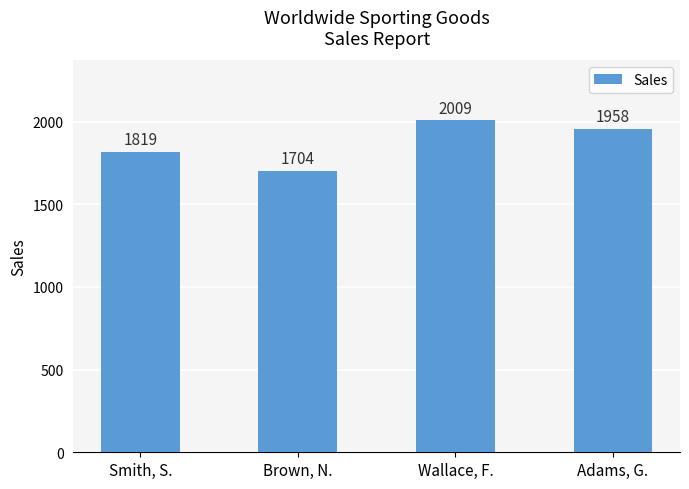

What is the difference between the values at Brown, N. and Wallace, F.?

305